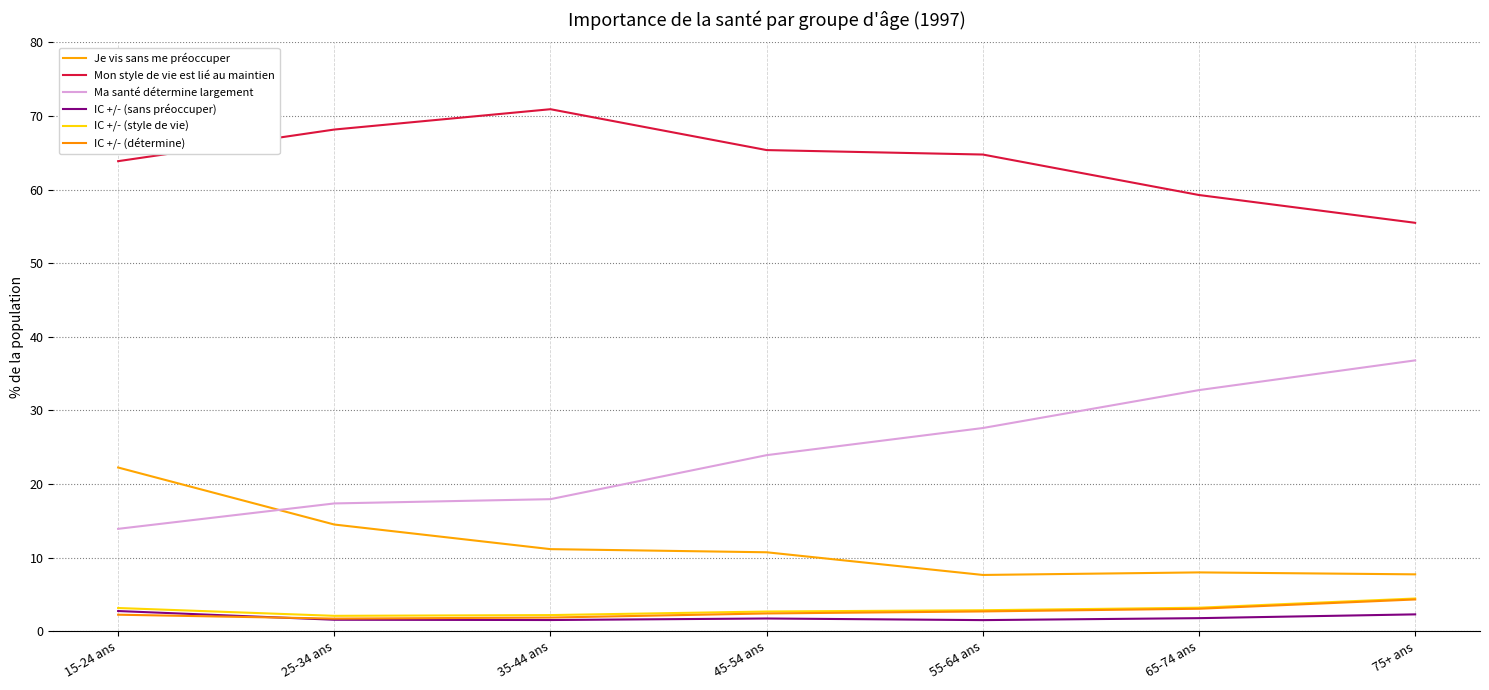

Reading left to right, transcribe all the data shown in this chart.

Je vis sans me préoccuper: 15-24 ans=22.2	25-34 ans=14.5	35-44 ans=11.1	45-54 ans=10.7	55-64 ans=7.6	65-74 ans=8.0	75+ ans=7.7
Mon style de vie est lié au maintien: 15-24 ans=63.9	25-34 ans=68.2	35-44 ans=70.9	45-54 ans=65.4	55-64 ans=64.8	65-74 ans=59.3	75+ ans=55.5
Ma santé détermine largement: 15-24 ans=13.9	25-34 ans=17.4	35-44 ans=17.9	45-54 ans=23.9	55-64 ans=27.6	65-74 ans=32.8	75+ ans=36.8
IC +/- (sans préoccuper): 15-24 ans=2.7	25-34 ans=1.6	35-44 ans=1.5	45-54 ans=1.7	55-64 ans=1.5	65-74 ans=1.8	75+ ans=2.3
IC +/- (style de vie): 15-24 ans=3.2	25-34 ans=2.1	35-44 ans=2.2	45-54 ans=2.7	55-64 ans=2.8	65-74 ans=3.2	75+ ans=4.4
IC +/- (détermine): 15-24 ans=2.2	25-34 ans=1.7	35-44 ans=1.9	45-54 ans=2.4	55-64 ans=2.7	65-74 ans=3.1	75+ ans=4.3